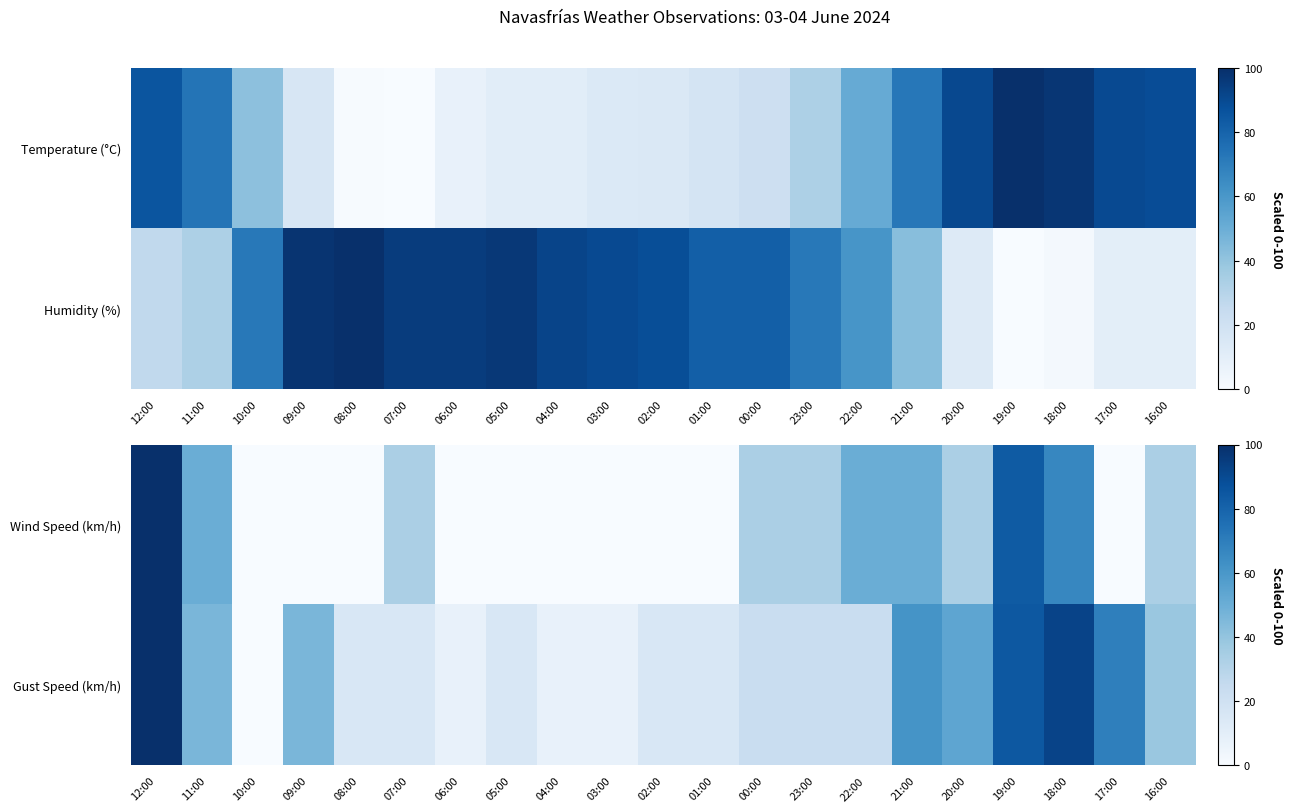

Where does the Wind Speed (km/h) series first go above 33?

12:00